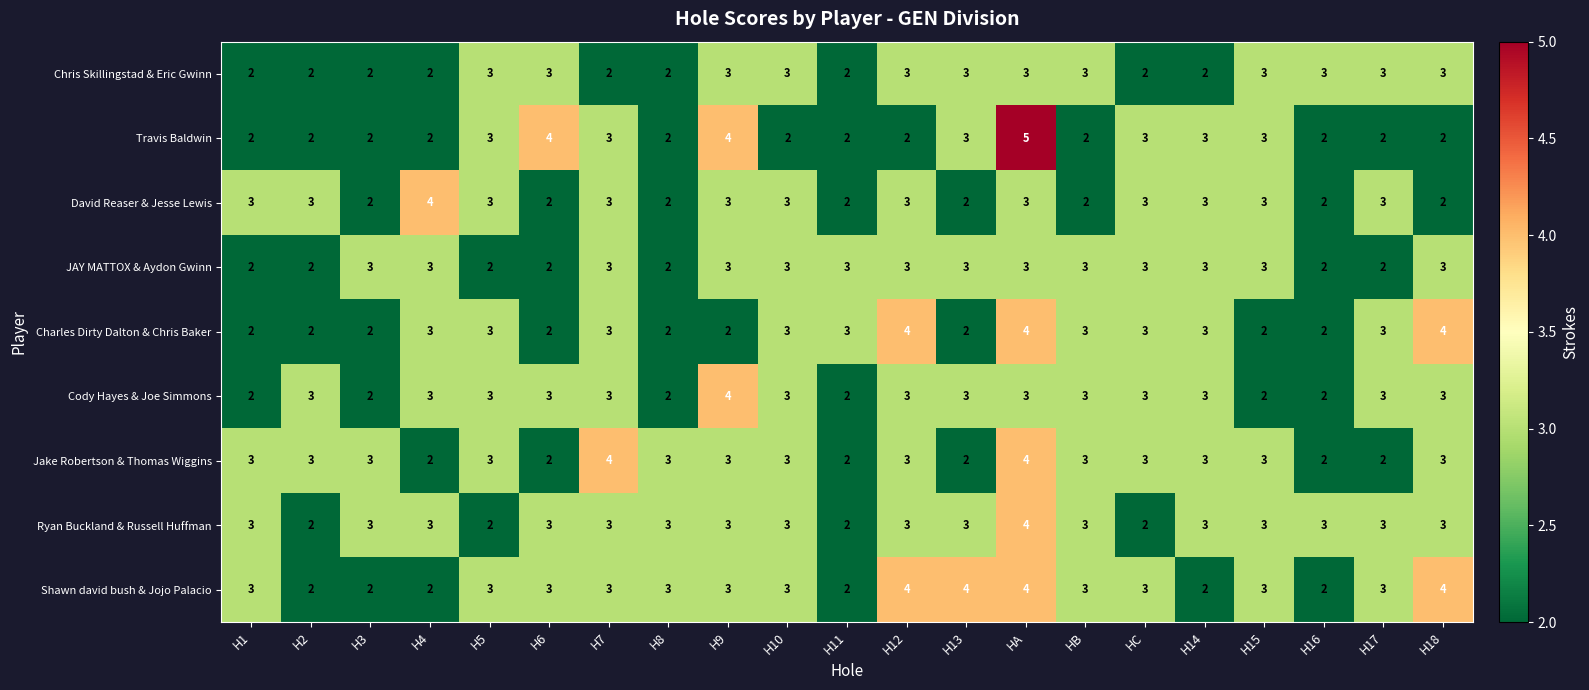

What is the sum of the Shawn david bush & Jojo Palacio values at H8 and HB?

6